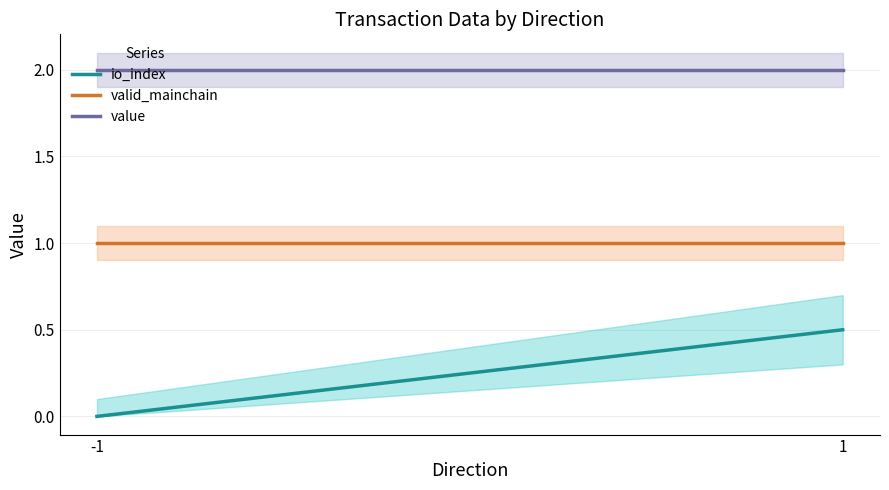

What is the sum of all value values?

4.0